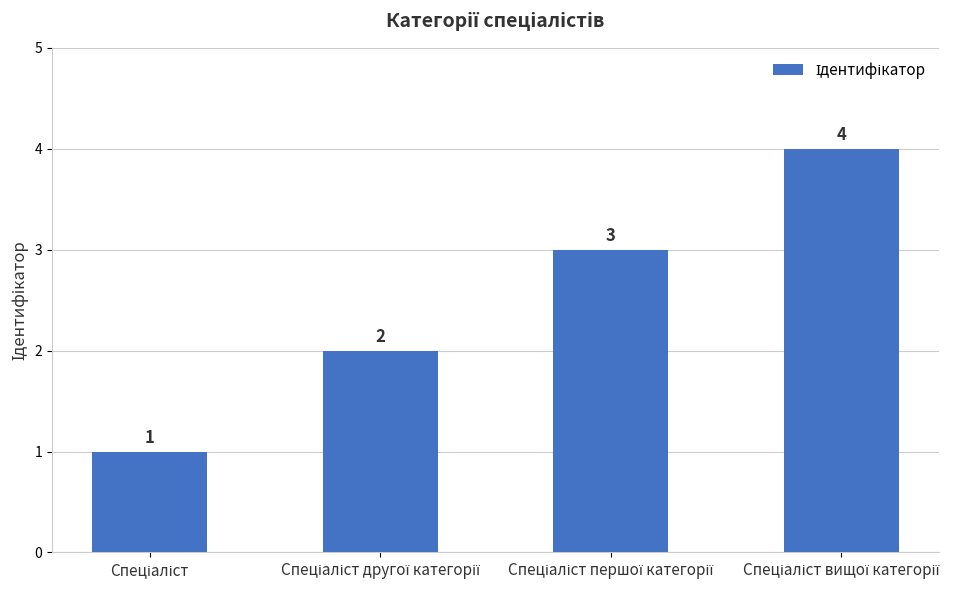

What is the difference between the maximum and minimum values?

3